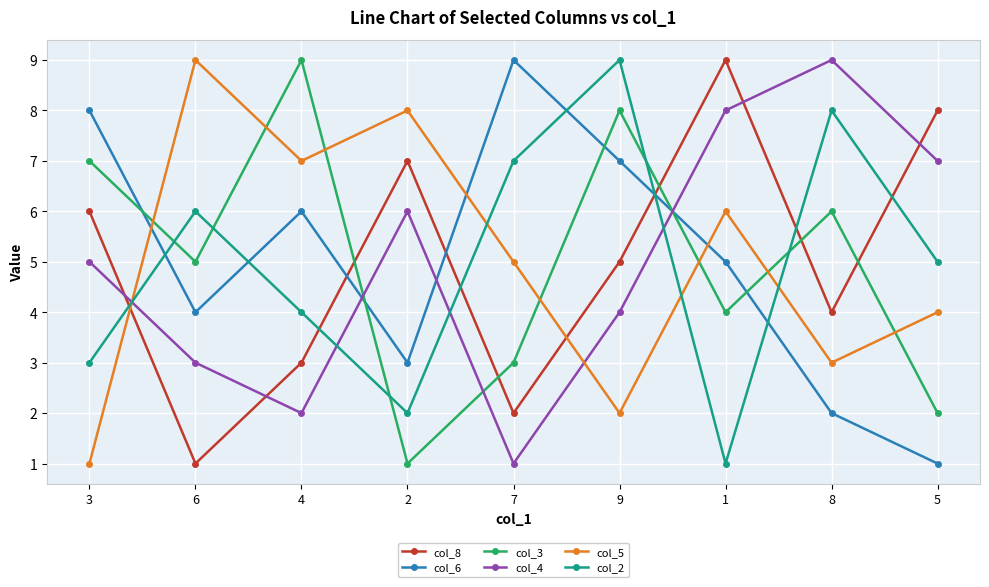

How many times do col_6 and col_5 cross each other?

3